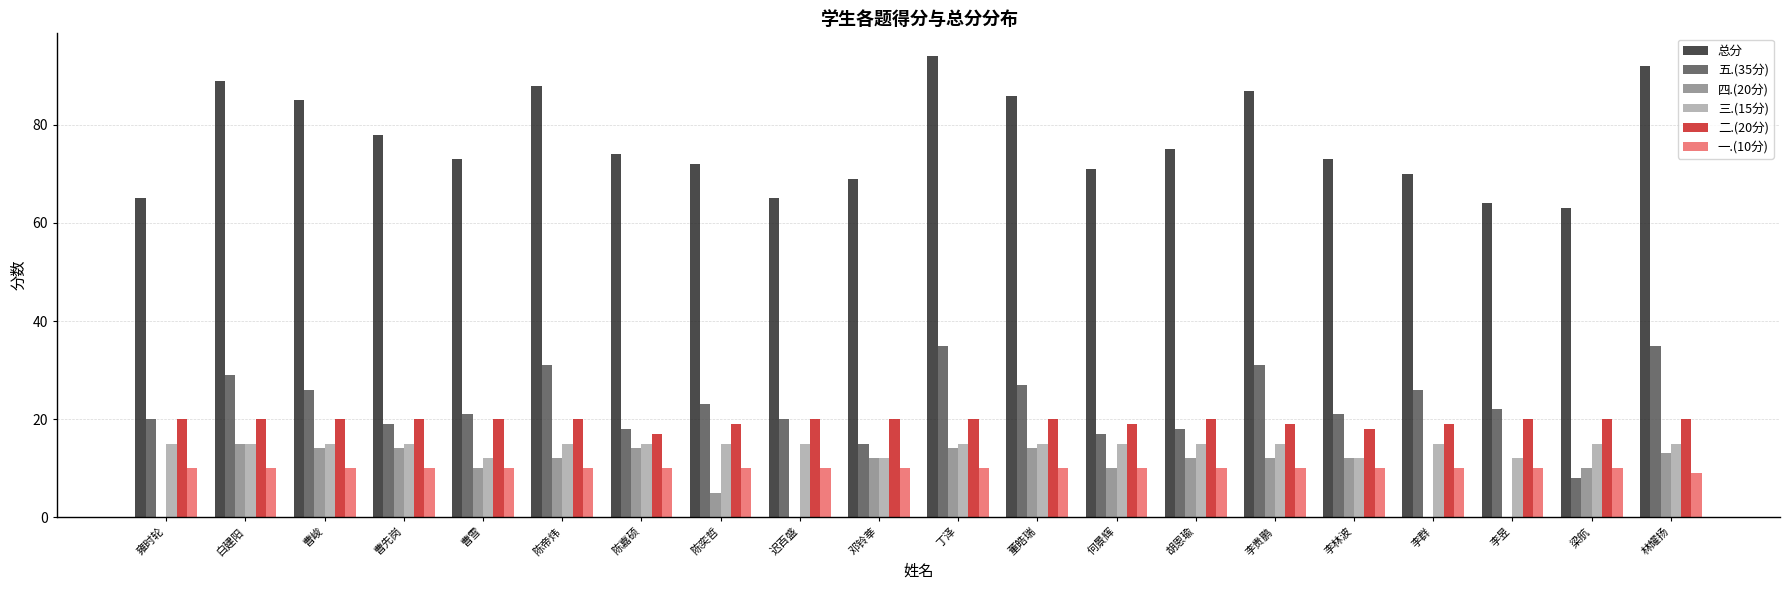

How many distinct data groups are displayed?

6